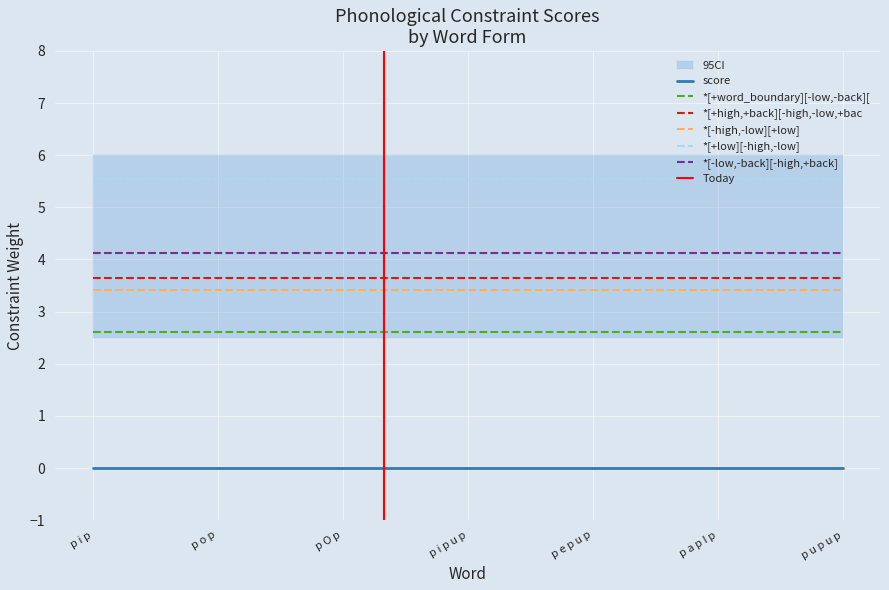

True or false: *[+word_boundary][-low,-back][-high,+back] has more than 0 points higher than both neighbors.

False